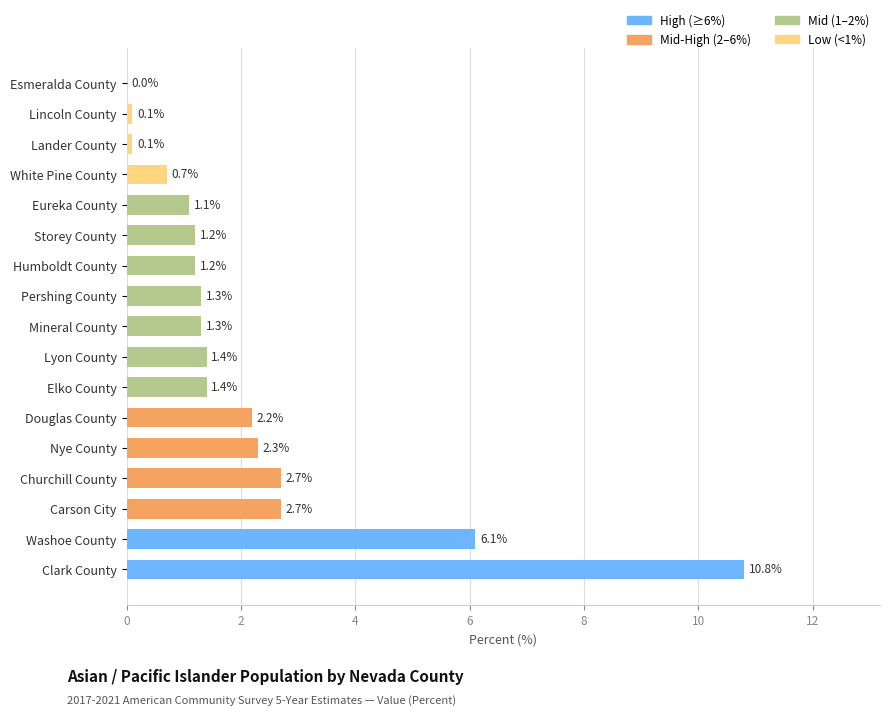

What is the change in value from Churchill County to Eureka County?

-1.6